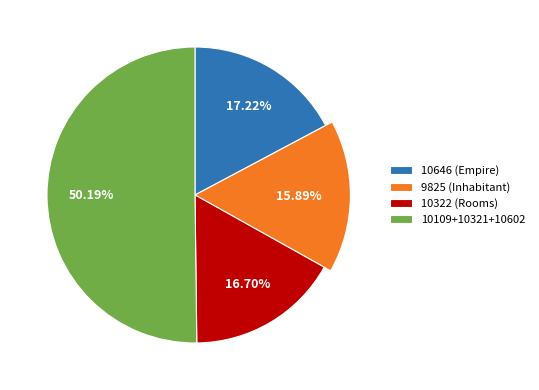

To the nearest percent, what is the combined percentage of 10602 and 10109?

33%